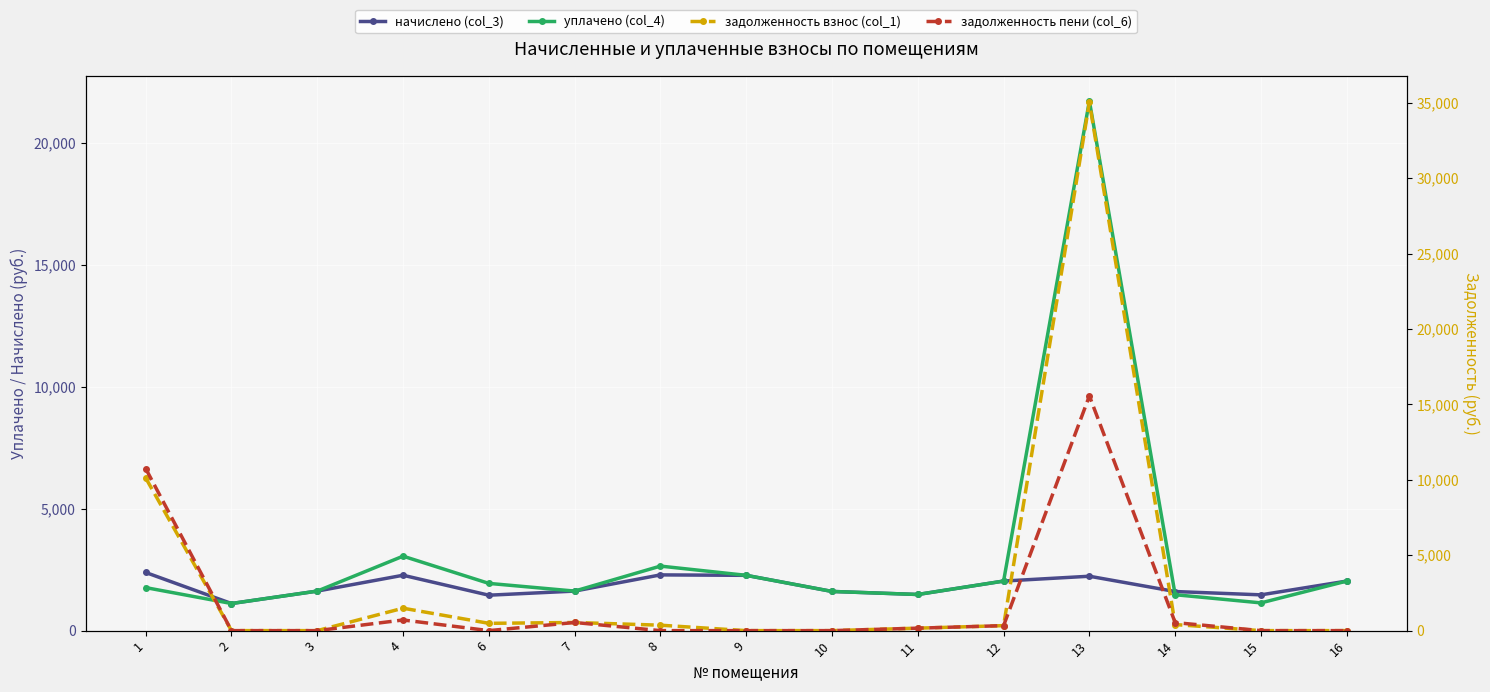

What is the total value across all series at 6?

3871.3